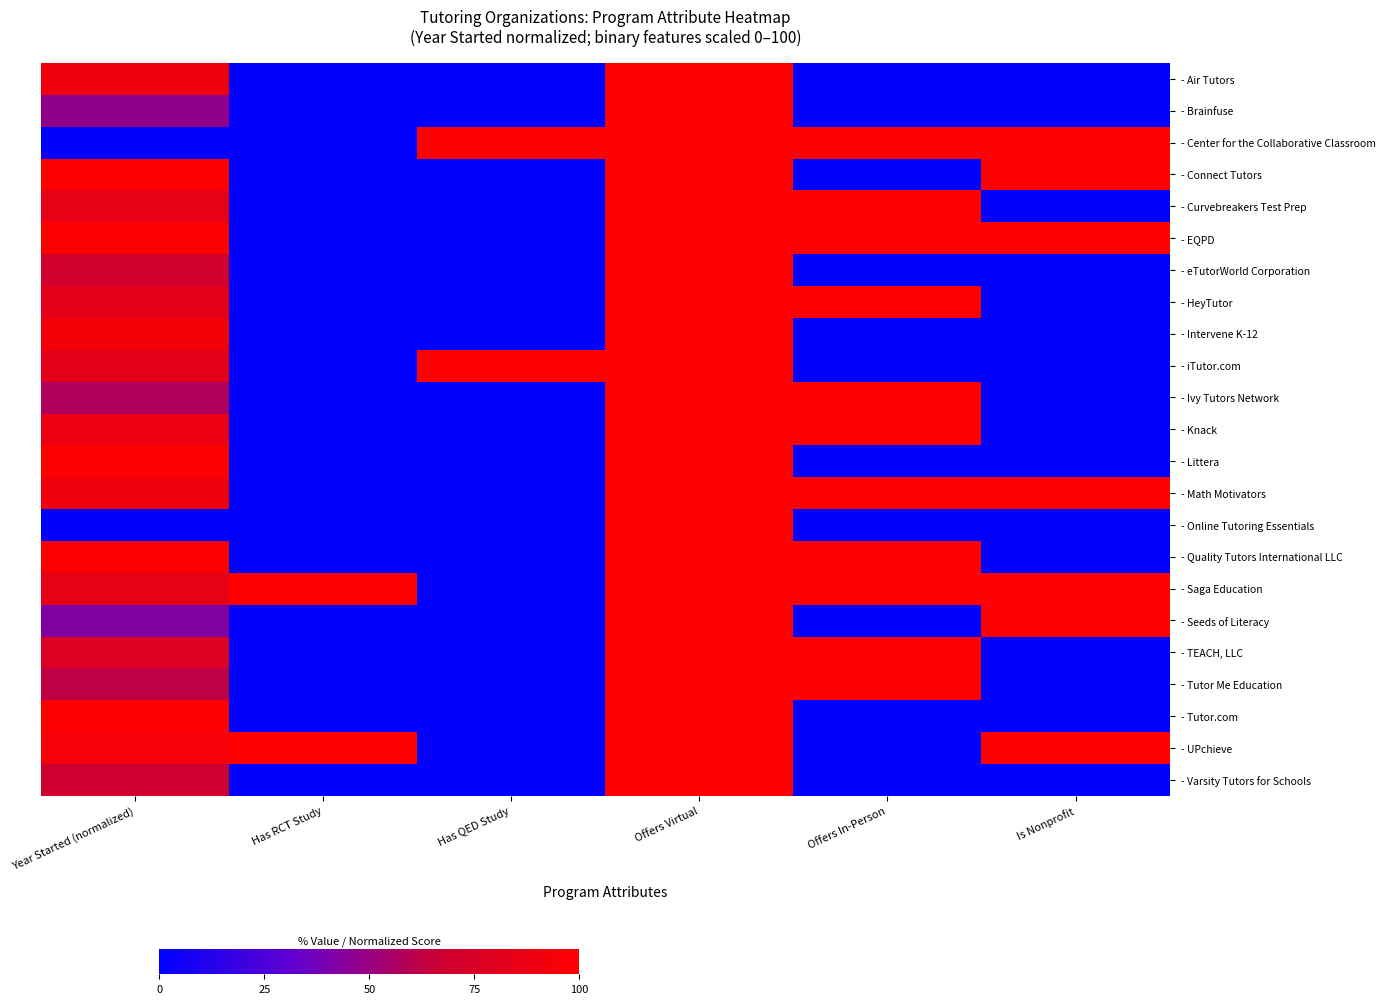

What is the difference between the - Saga Education values at Year Started (normalized) and Is Nonprofit?

15.0